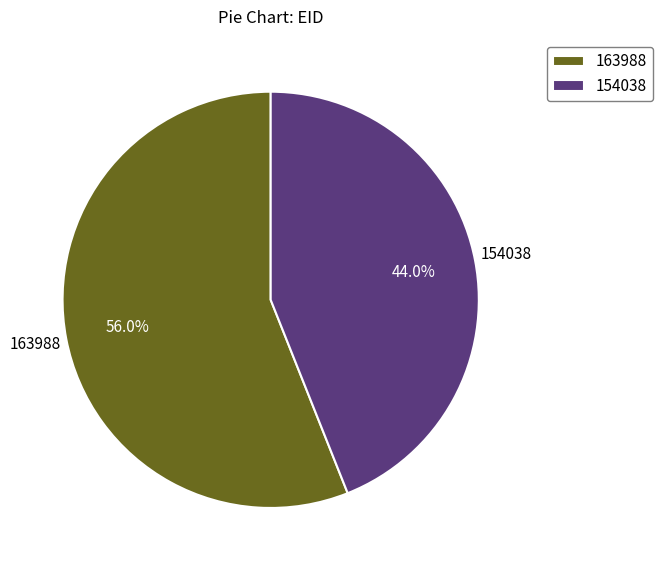

The 154038 slice represents 44% of the pie. True or false?

True